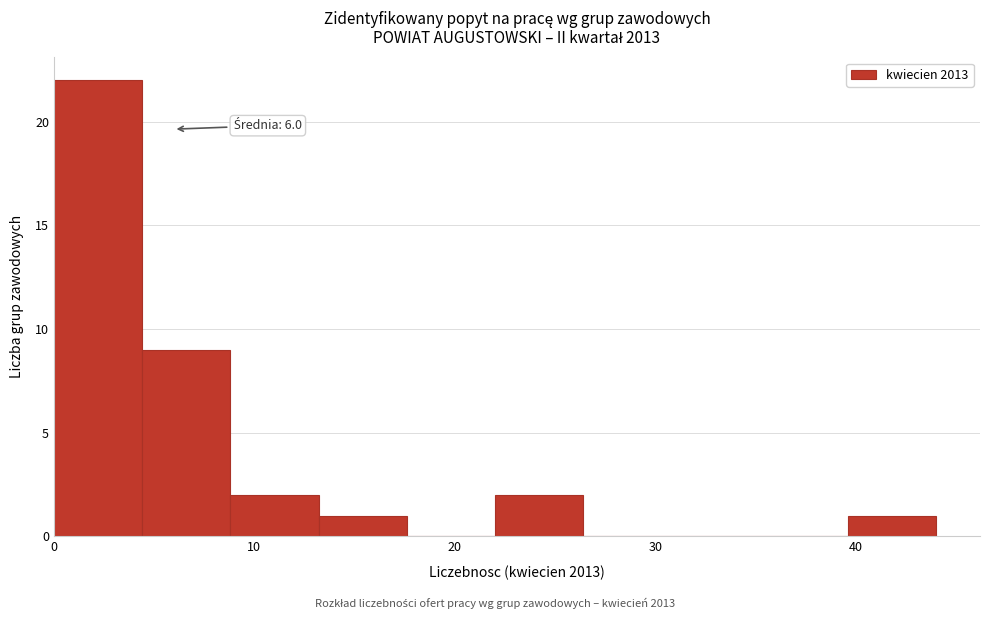

Over which range of the x-axis is the bar tallest?

0.0 to 4.4